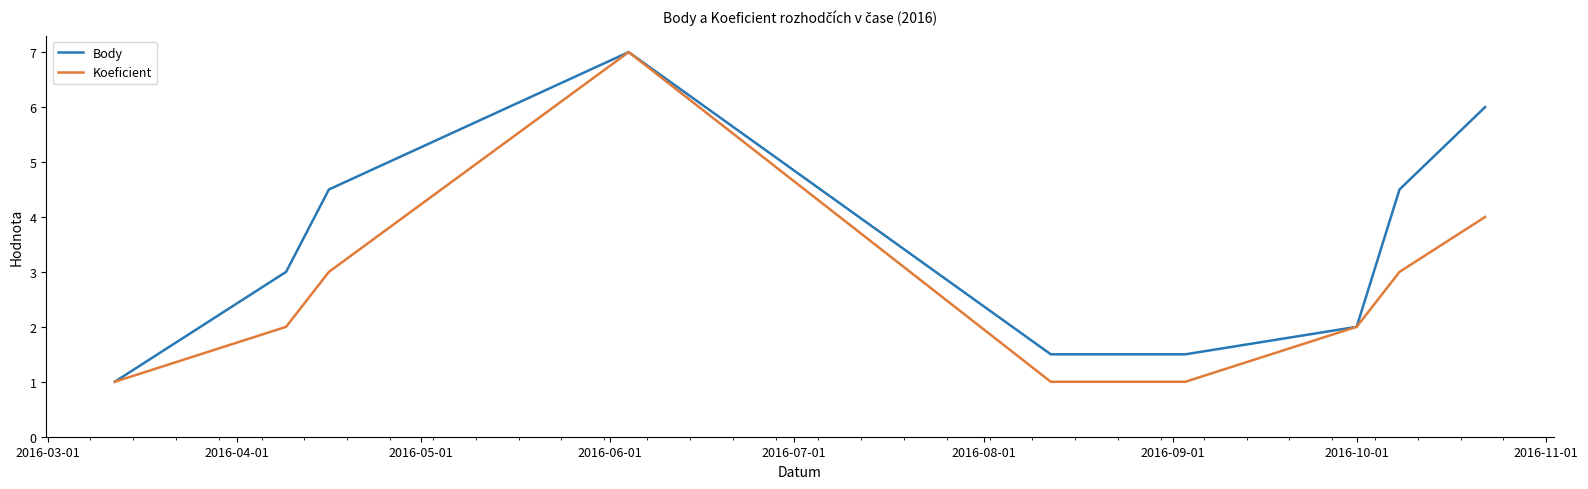

Count the number of data series in this chart.

2